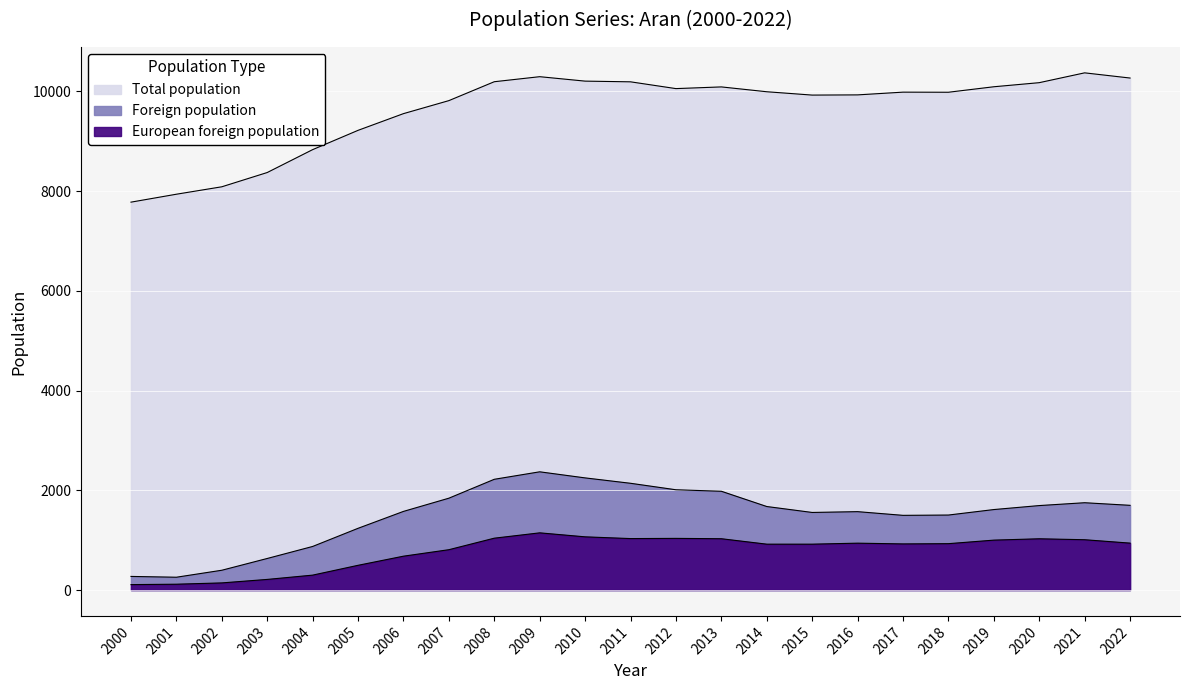

At which category does European foreign population reach its first local valley?

2011